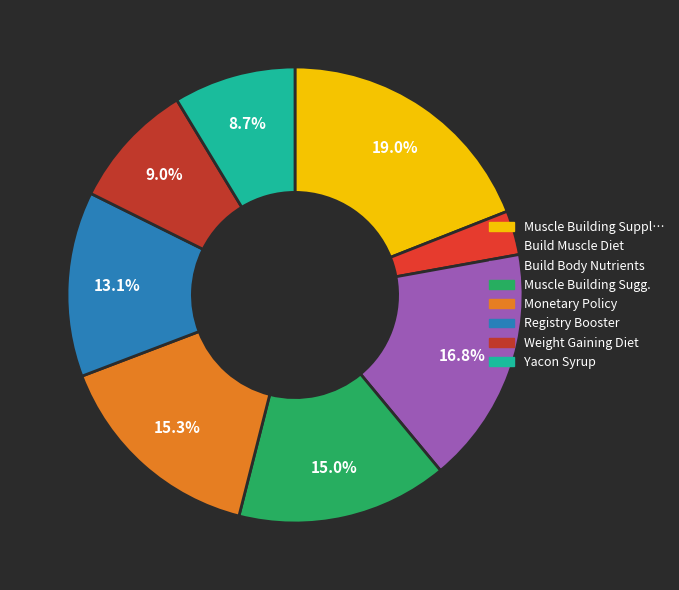

How many slices are in this pie chart?

8